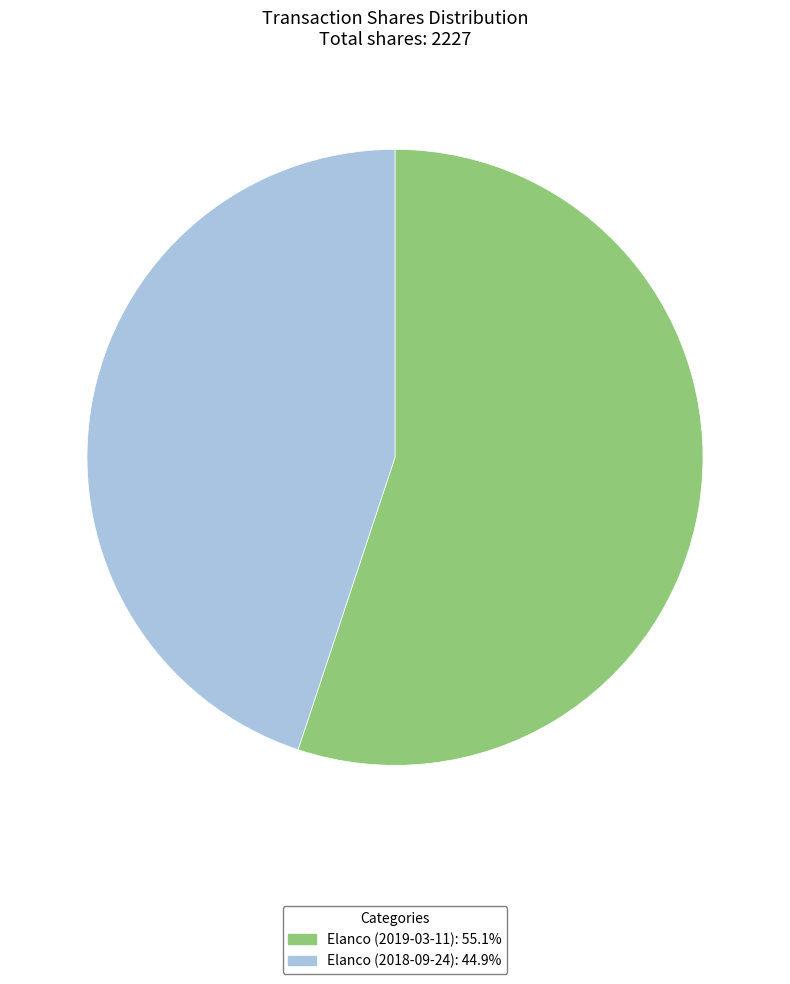

Does any single category account for the majority?

Yes